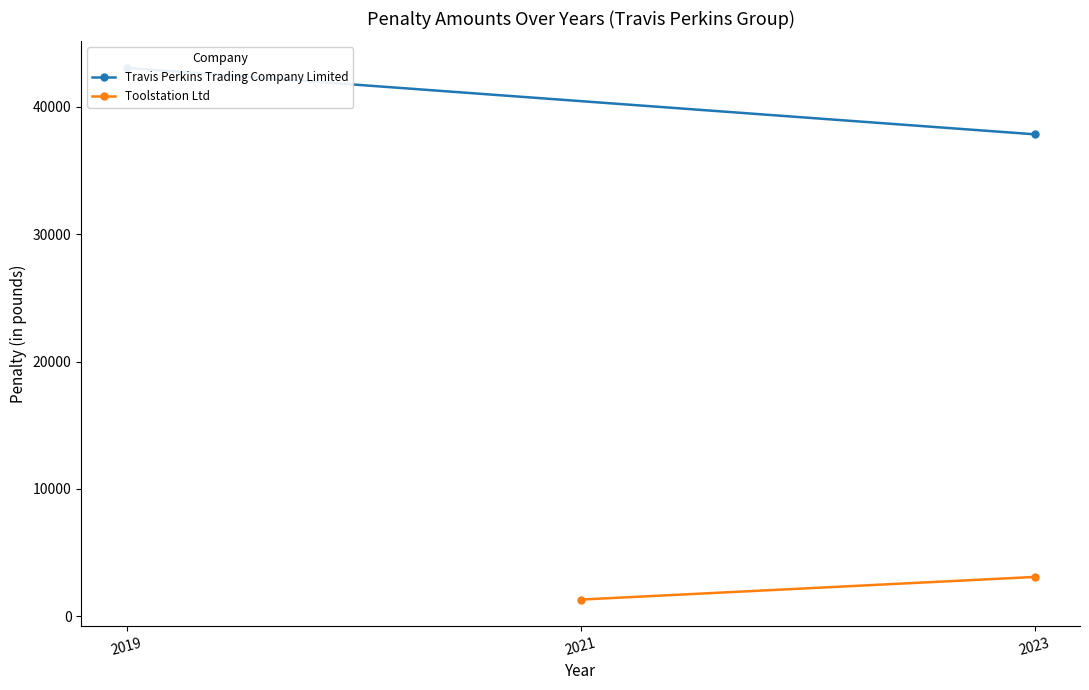

At how many categories does at least one series exceed 36616?

2